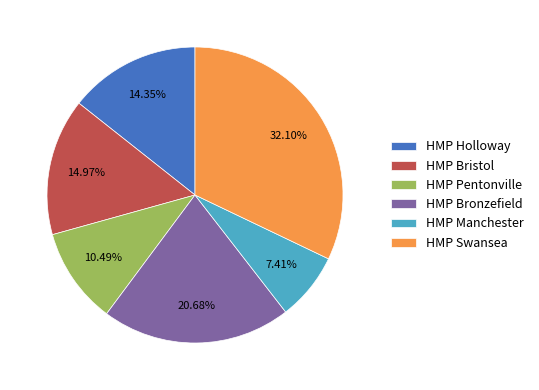

How many slices are in this pie chart?

6